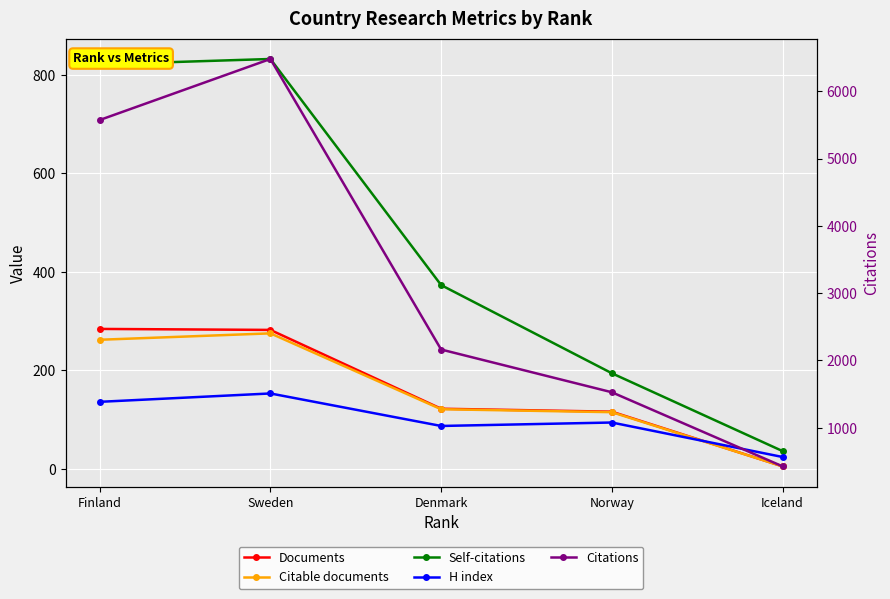

Is the value of Self-citations at Norway greater than the value of Documents at Norway?

Yes